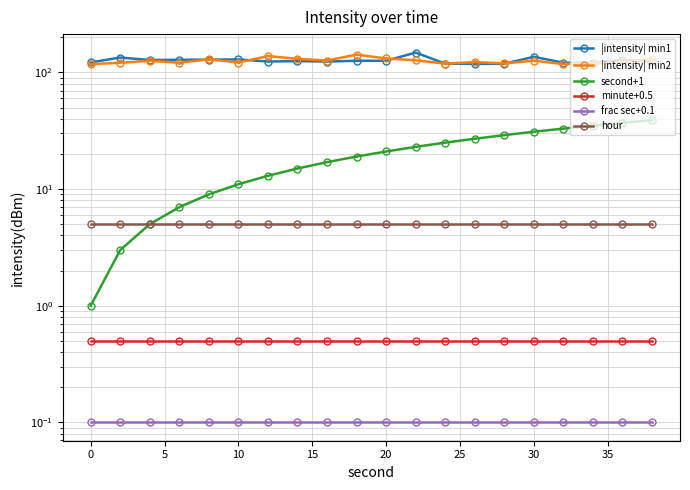

Which series ends up on top after the final intersection of |intensity| min2 and |intensity| min1?

|intensity| min2